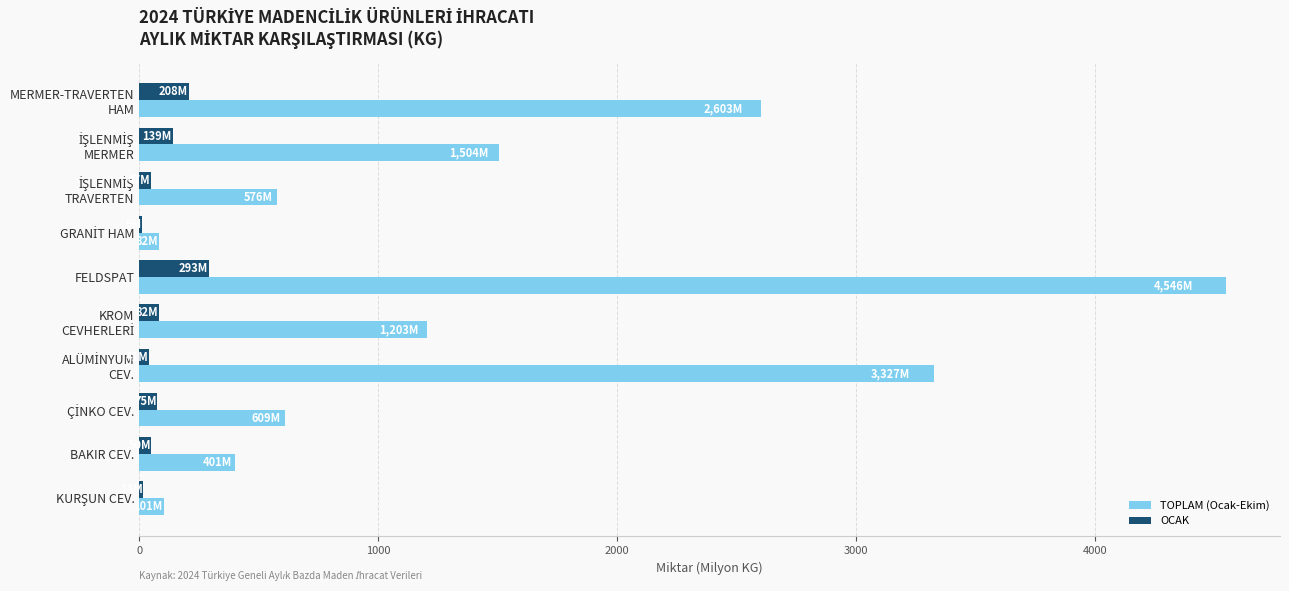

What is the highest value of the TOPLAM (Ocak-Ekim) series?

4546.5